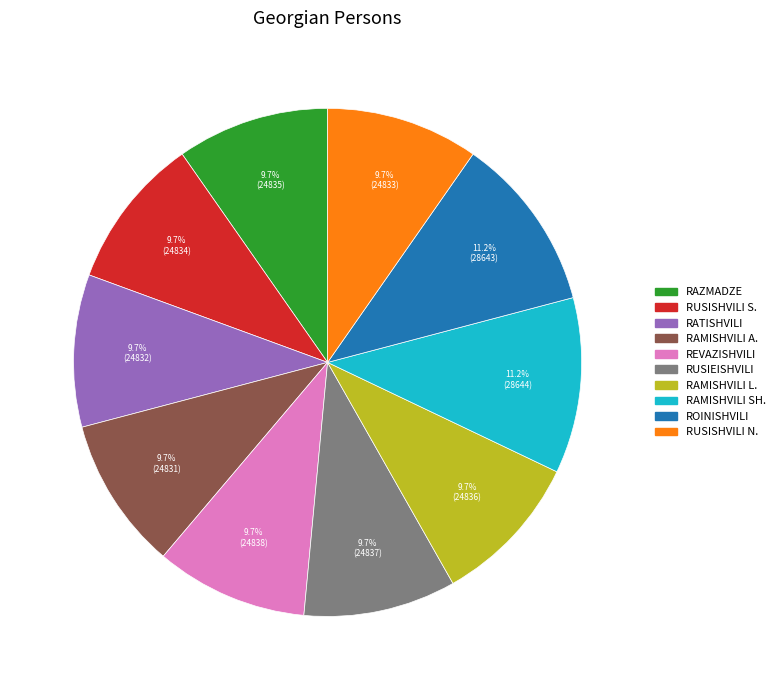

Is there any slice that represents more than half of the pie?

No